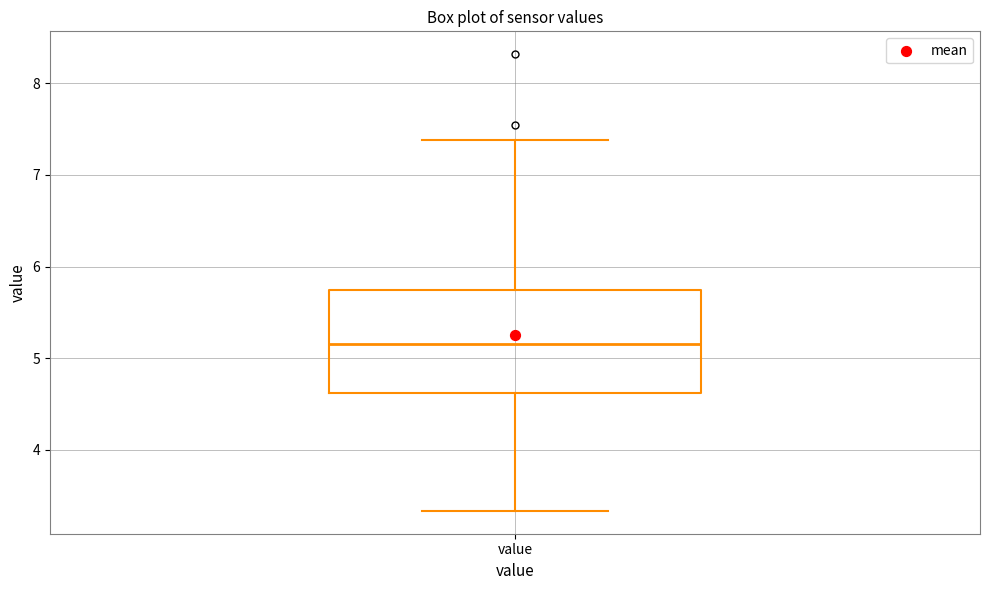

Where is the upper edge of the box for value on the y-axis? The values are not printed on the chart, so give them approximately, as read against the axis.

5.7